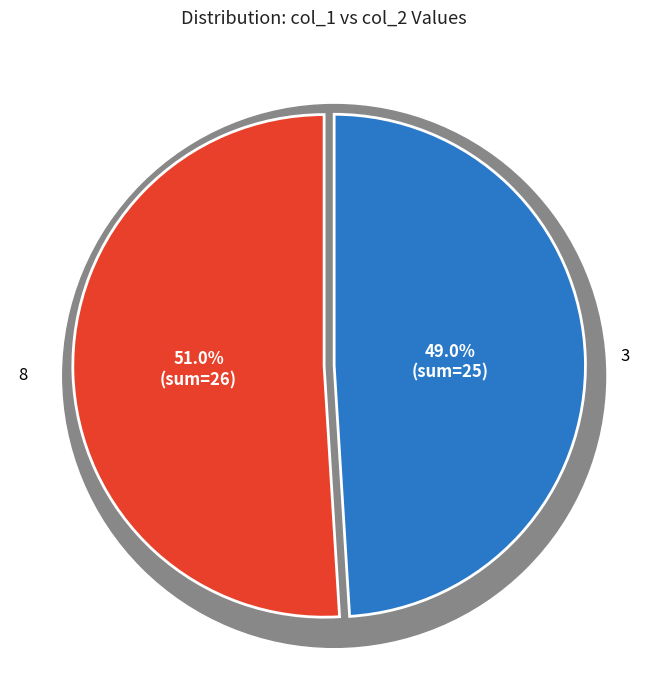

Does 8 represent more than half of the total?

No